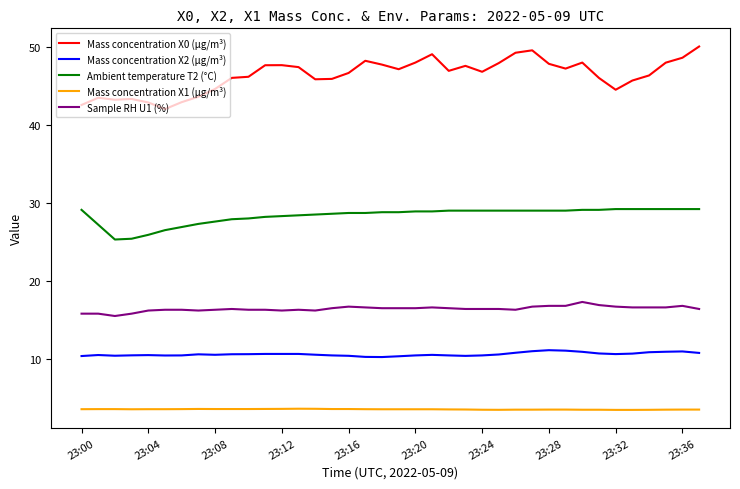

Which series has the largest total across all categories?

Mass concentration X0 (μg/m³)